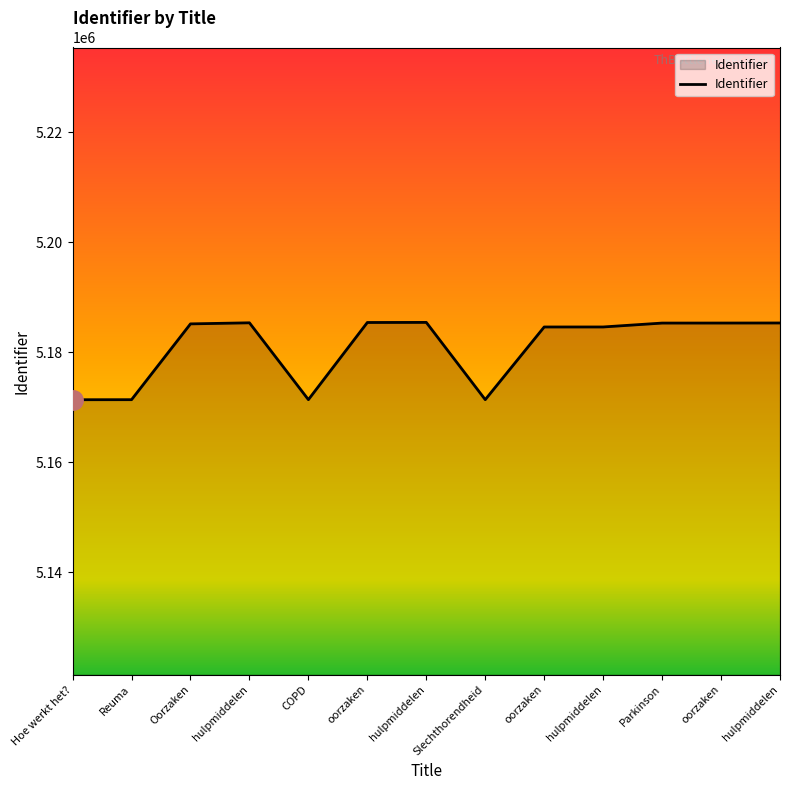

What is the maximum value shown in the chart?

5185443